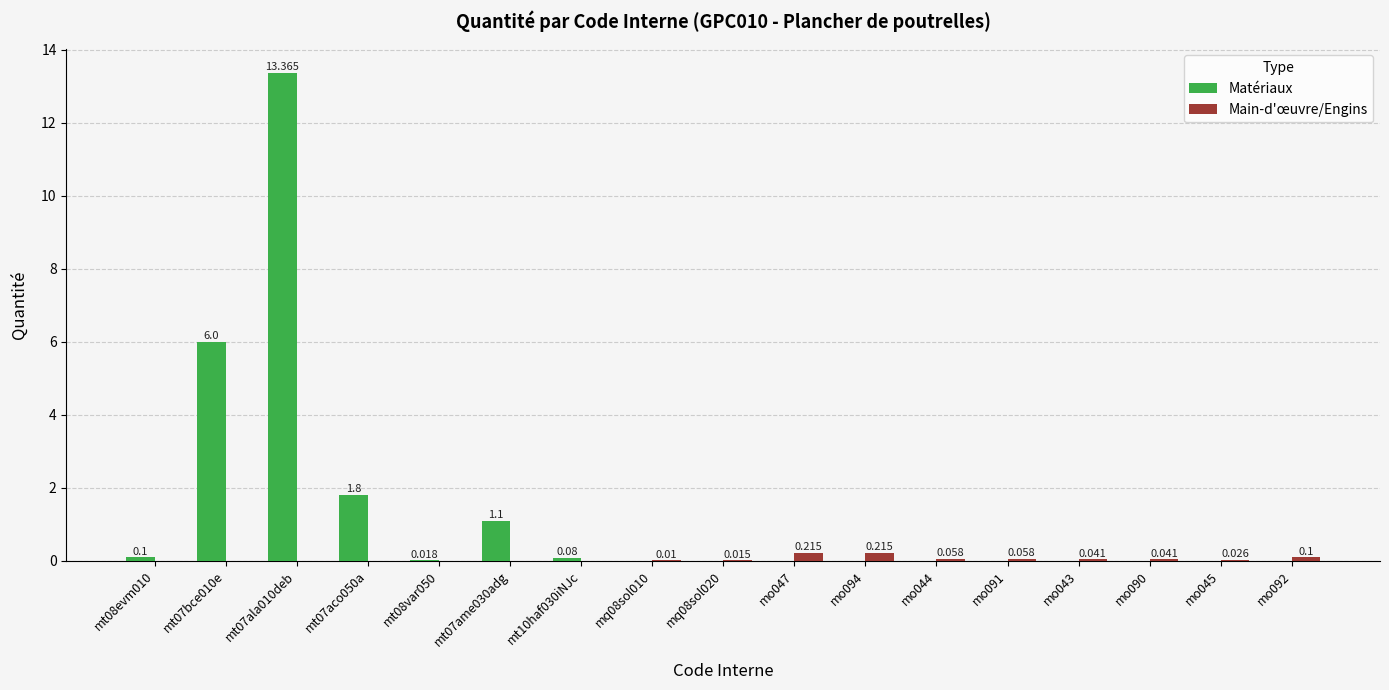

How many data points in Matériaux are above 0?

7